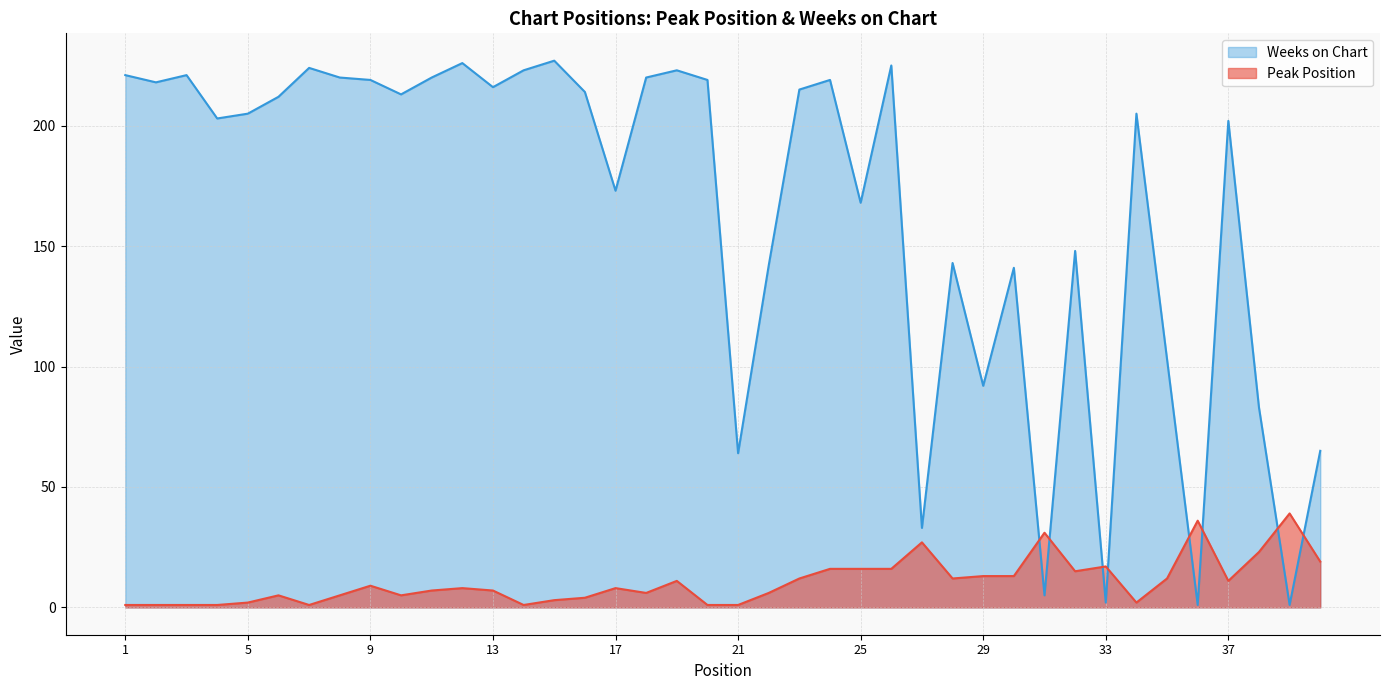

True or false: Peak Position and Weeks on Chart intersect in this chart.

True